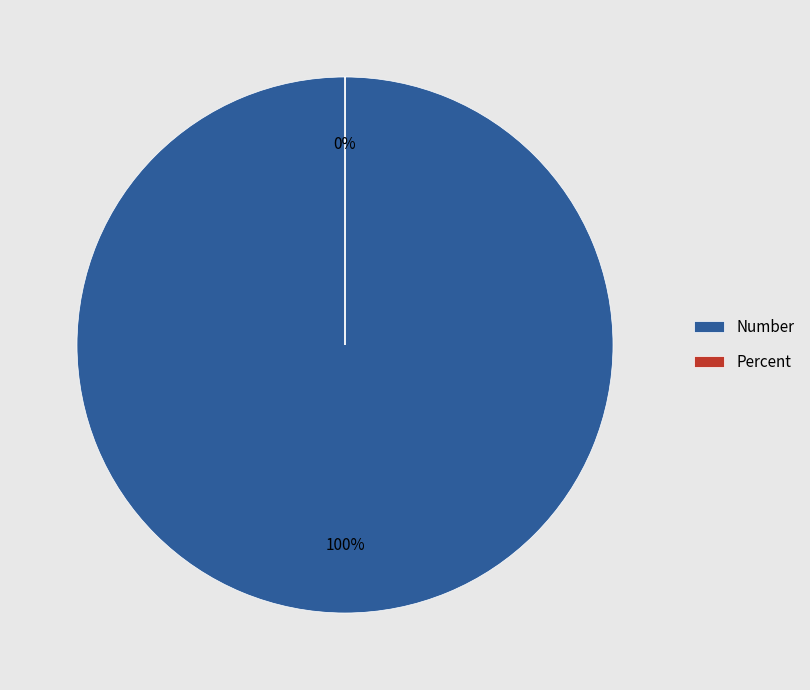

Which category has the biggest portion of the pie?

Number